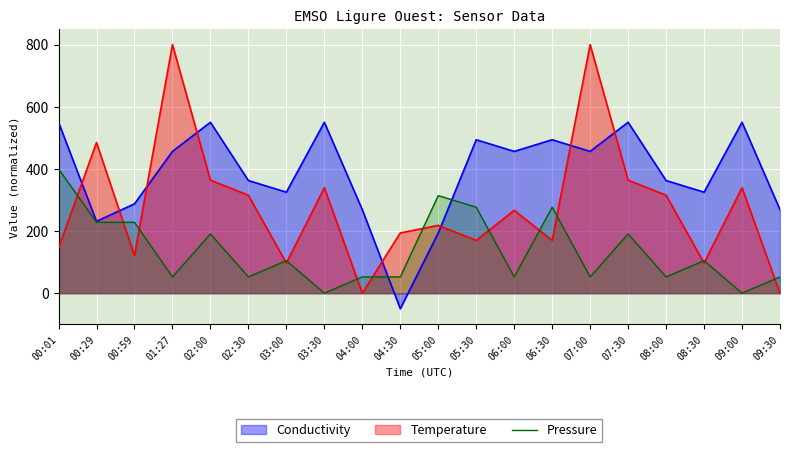

What is the greatest value displayed?

800.0